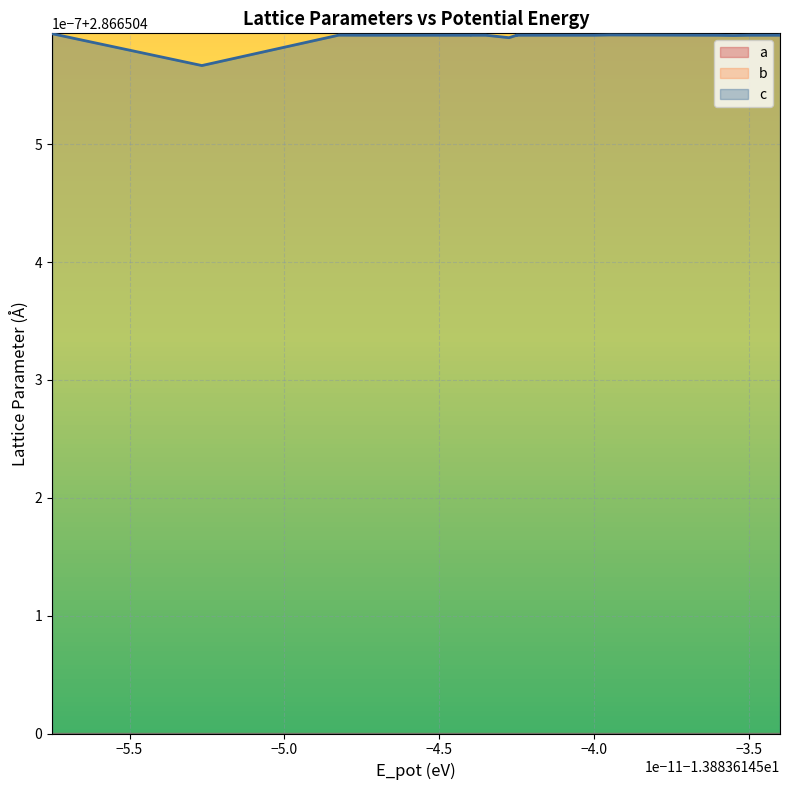

Which series has the largest range (max minus min)?

c